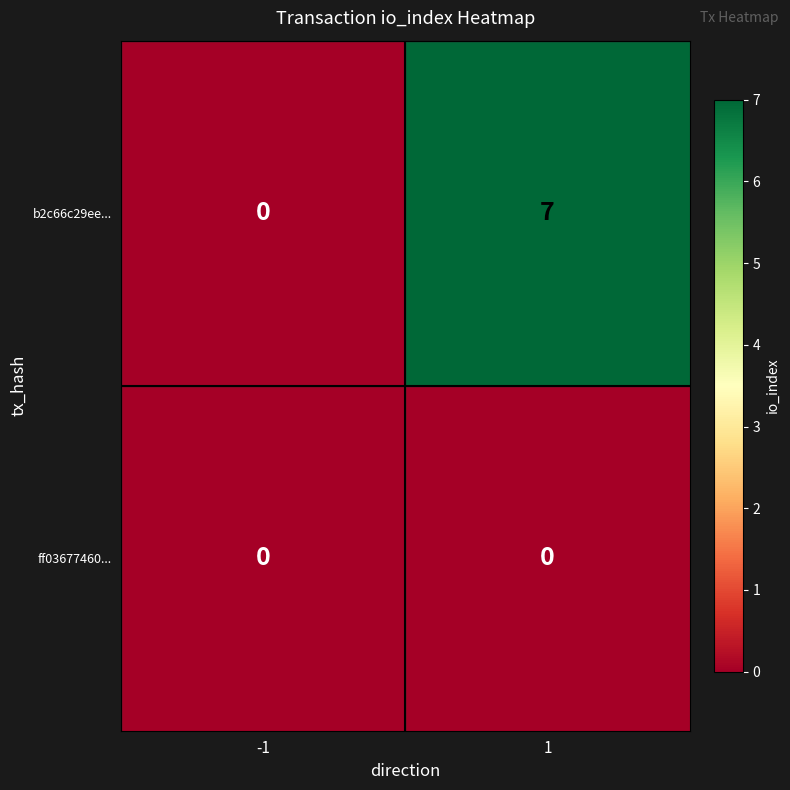

List the series in order of their overall mean, highest first.

b2c66c29ee..., ff03677460...